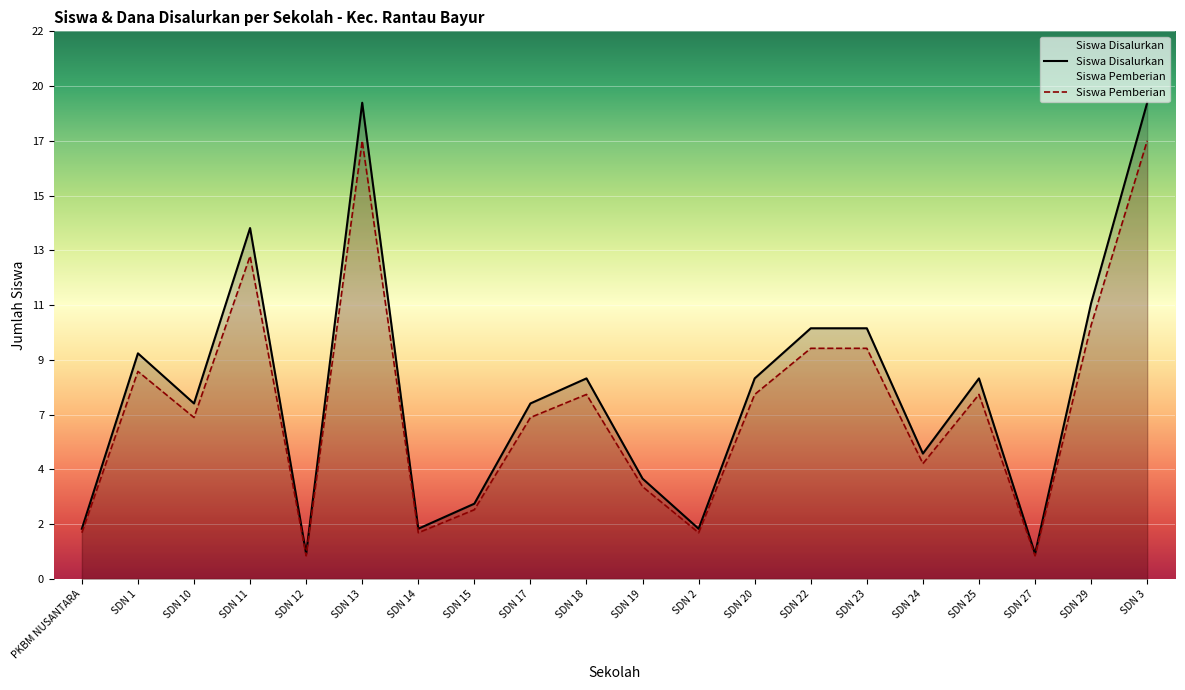

At how many categories does at least one series exceed 13?

3